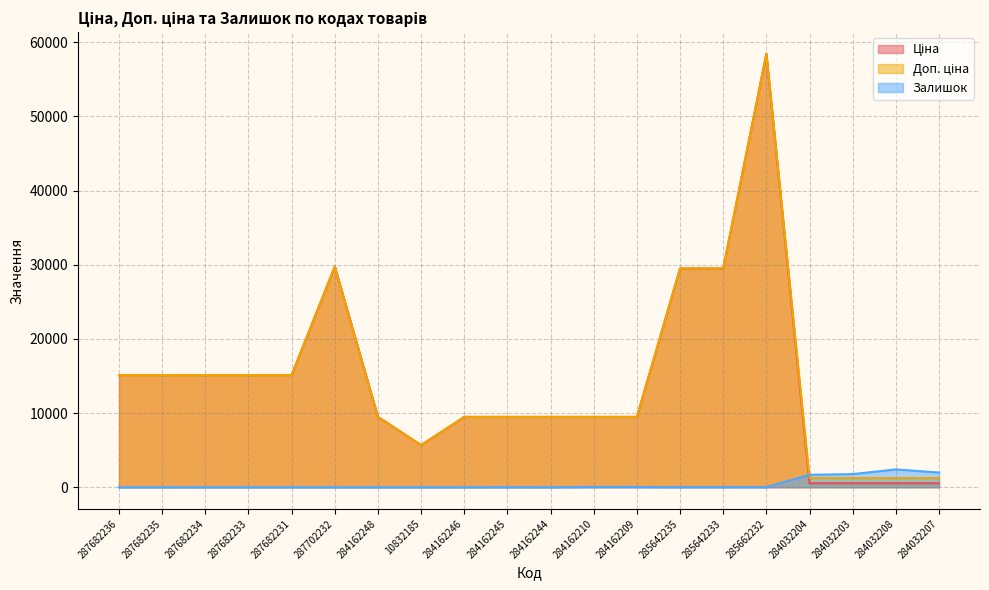

How many data points does each series have?

20